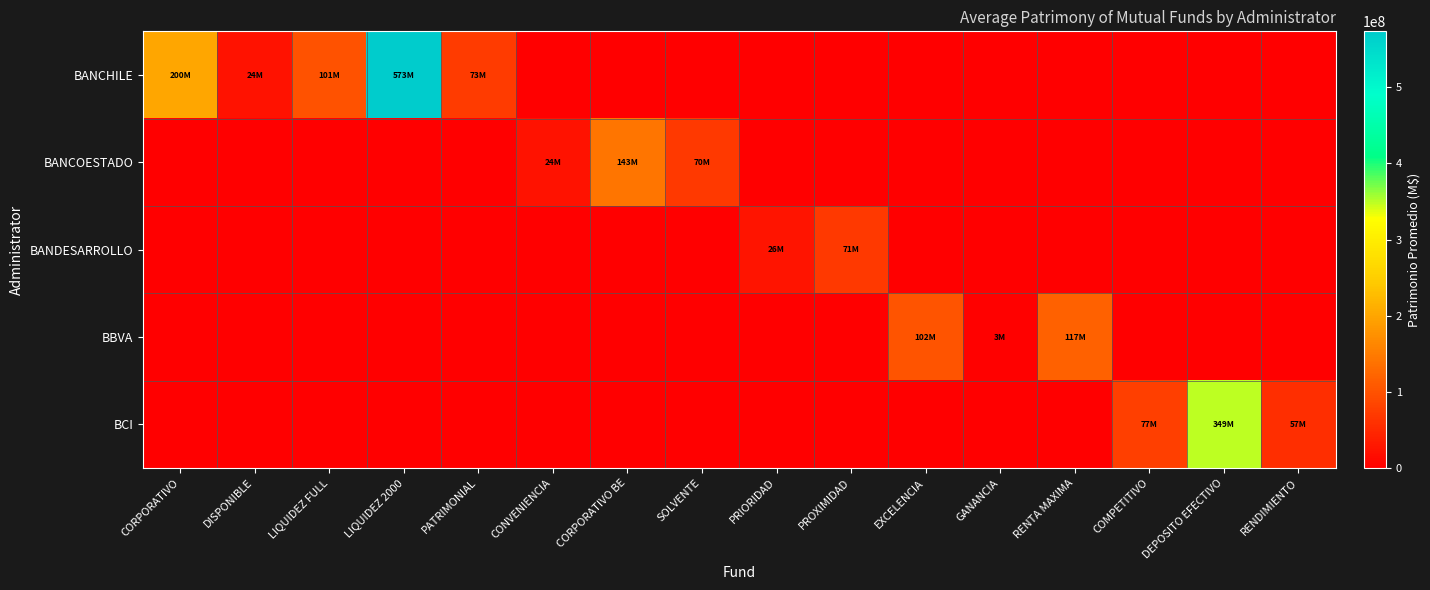

Reading right to left, list all the values displayed in this chart.

BANCHILE: RENDIMIENTO=0.0	DEPOSITO EFECTIVO=0.0	COMPETITIVO=0.0	RENTA MAXIMA=0.0	GANANCIA=0.0	EXCELENCIA=0.0	PROXIMIDAD=0.0	PRIORIDAD=0.0	SOLVENTE=0.0	CORPORATIVO BE=0.0	CONVENIENCIA=0.0	PATRIMONIAL=73482387.8	LIQUIDEZ 2000=573309023.9	LIQUIDEZ FULL=100717394.1	DISPONIBLE=24492591.2	CORPORATIVO=200042818.6
BANCOESTADO: RENDIMIENTO=0.0	DEPOSITO EFECTIVO=0.0	COMPETITIVO=0.0	RENTA MAXIMA=0.0	GANANCIA=0.0	EXCELENCIA=0.0	PROXIMIDAD=0.0	PRIORIDAD=0.0	SOLVENTE=70371871.0	CORPORATIVO BE=142919482.0	CONVENIENCIA=24000871.3	PATRIMONIAL=0.0	LIQUIDEZ 2000=0.0	LIQUIDEZ FULL=0.0	DISPONIBLE=0.0	CORPORATIVO=0.0
BANDESARROLLO: RENDIMIENTO=0.0	DEPOSITO EFECTIVO=0.0	COMPETITIVO=0.0	RENTA MAXIMA=0.0	GANANCIA=0.0	EXCELENCIA=0.0	PROXIMIDAD=70796269.7	PRIORIDAD=25647960.6	SOLVENTE=0.0	CORPORATIVO BE=0.0	CONVENIENCIA=0.0	PATRIMONIAL=0.0	LIQUIDEZ 2000=0.0	LIQUIDEZ FULL=0.0	DISPONIBLE=0.0	CORPORATIVO=0.0
BBVA: RENDIMIENTO=0.0	DEPOSITO EFECTIVO=0.0	COMPETITIVO=0.0	RENTA MAXIMA=117161357.9	GANANCIA=2563771.1	EXCELENCIA=102056934.2	PROXIMIDAD=0.0	PRIORIDAD=0.0	SOLVENTE=0.0	CORPORATIVO BE=0.0	CONVENIENCIA=0.0	PATRIMONIAL=0.0	LIQUIDEZ 2000=0.0	LIQUIDEZ FULL=0.0	DISPONIBLE=0.0	CORPORATIVO=0.0
BCI: RENDIMIENTO=56907930.6	DEPOSITO EFECTIVO=348642109.2	COMPETITIVO=76764352.7	RENTA MAXIMA=0.0	GANANCIA=0.0	EXCELENCIA=0.0	PROXIMIDAD=0.0	PRIORIDAD=0.0	SOLVENTE=0.0	CORPORATIVO BE=0.0	CONVENIENCIA=0.0	PATRIMONIAL=0.0	LIQUIDEZ 2000=0.0	LIQUIDEZ FULL=0.0	DISPONIBLE=0.0	CORPORATIVO=0.0